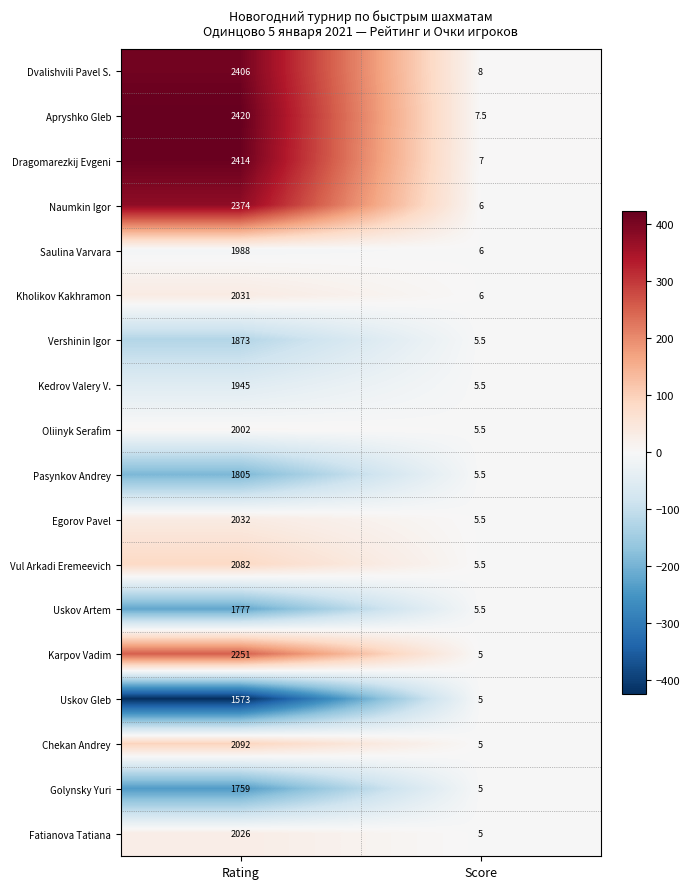

Rank the series by their maximum value, from lowest to highest.

Uskov Gleb, Golynsky Yuri, Uskov Artem, Pasynkov Andrey, Vershinin Igor, Kedrov Valery V., Saulina Varvara, Oliinyk Serafim, Fatianova Tatiana, Kholikov Kakhramon, Egorov Pavel, Vul Arkadi Eremeevich, Chekan Andrey, Karpov Vadim, Naumkin Igor, Dvalishvili Pavel S., Dragomarezkij Evgeni, Apryshko Gleb